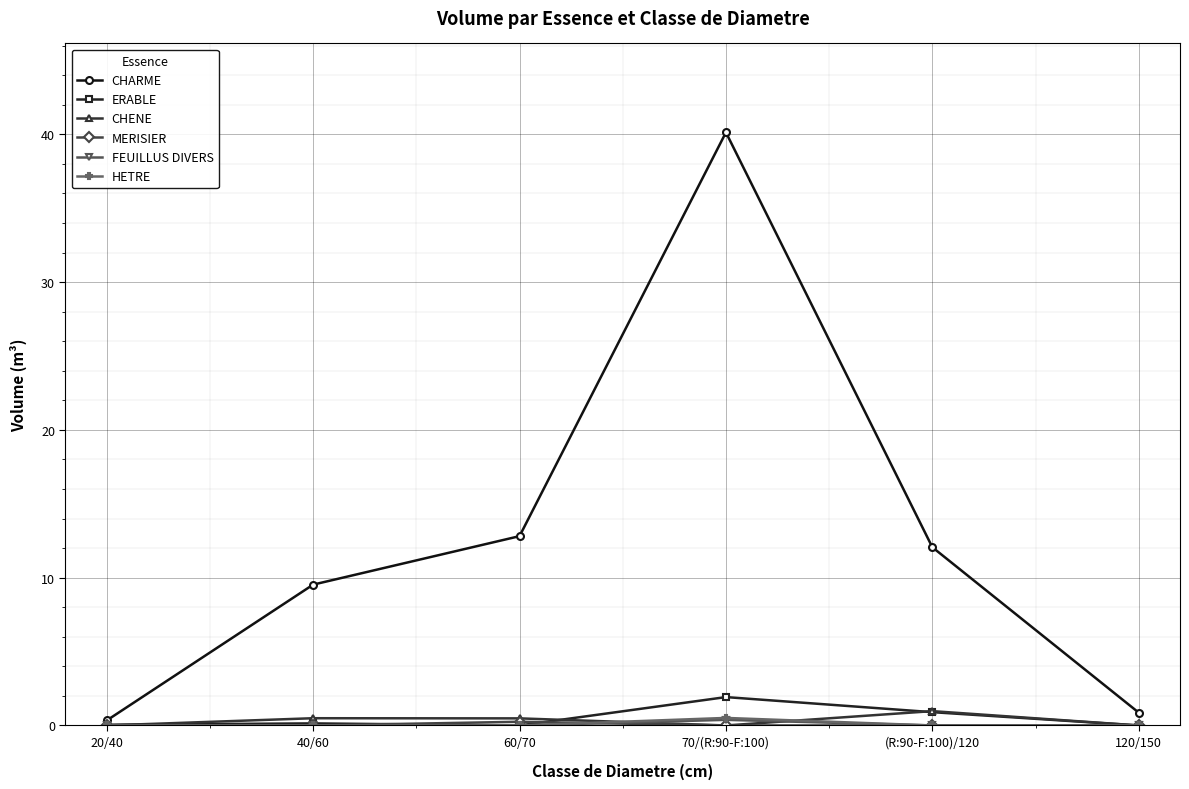

Which series changed the most between 40/60 and 60/70?

CHARME